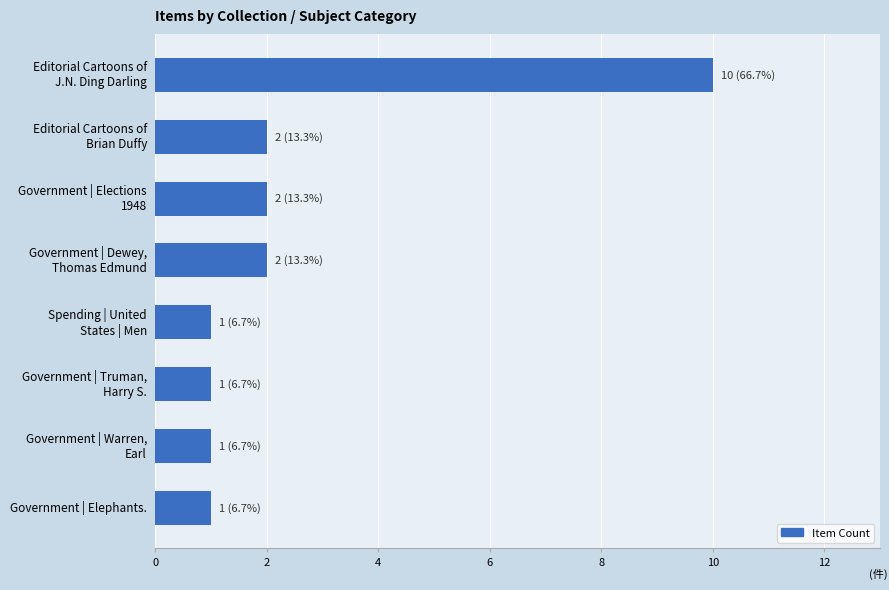

How many values are between 1 and 2?

7